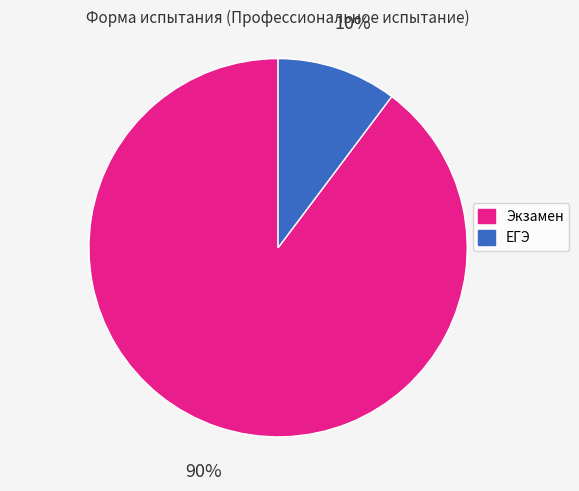

To the nearest percent, what is the combined percentage of ЕГЭ and Экзамен?

100%